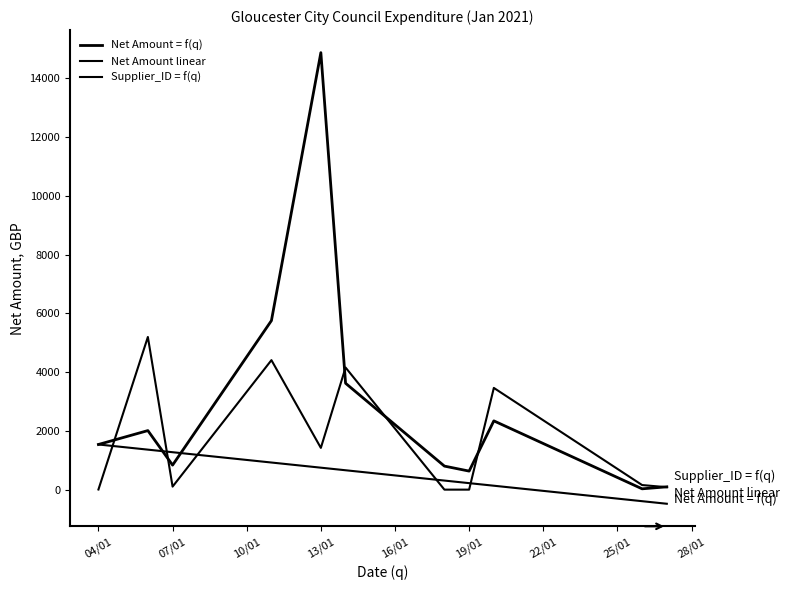

How many lines are shown in the chart?

3